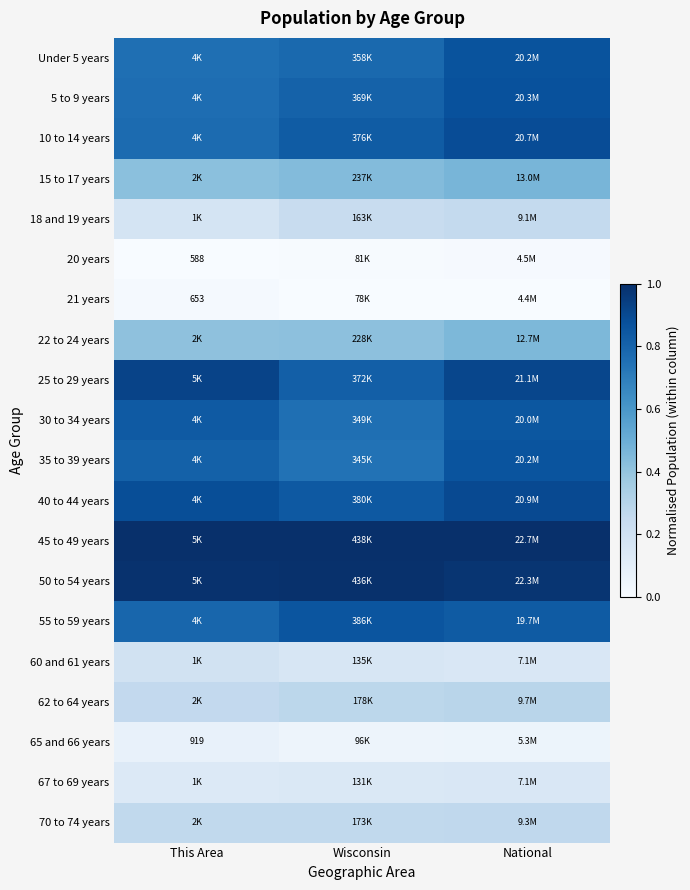

List the series in order of their peak value, highest first.

45 to 49 years, 50 to 54 years, 25 to 29 years, 40 to 44 years, 10 to 14 years, 5 to 9 years, Under 5 years, 35 to 39 years, 55 to 59 years, 30 to 34 years, 15 to 17 years, 22 to 24 years, 62 to 64 years, 70 to 74 years, 18 and 19 years, 60 and 61 years, 67 to 69 years, 65 and 66 years, 21 years, 20 years